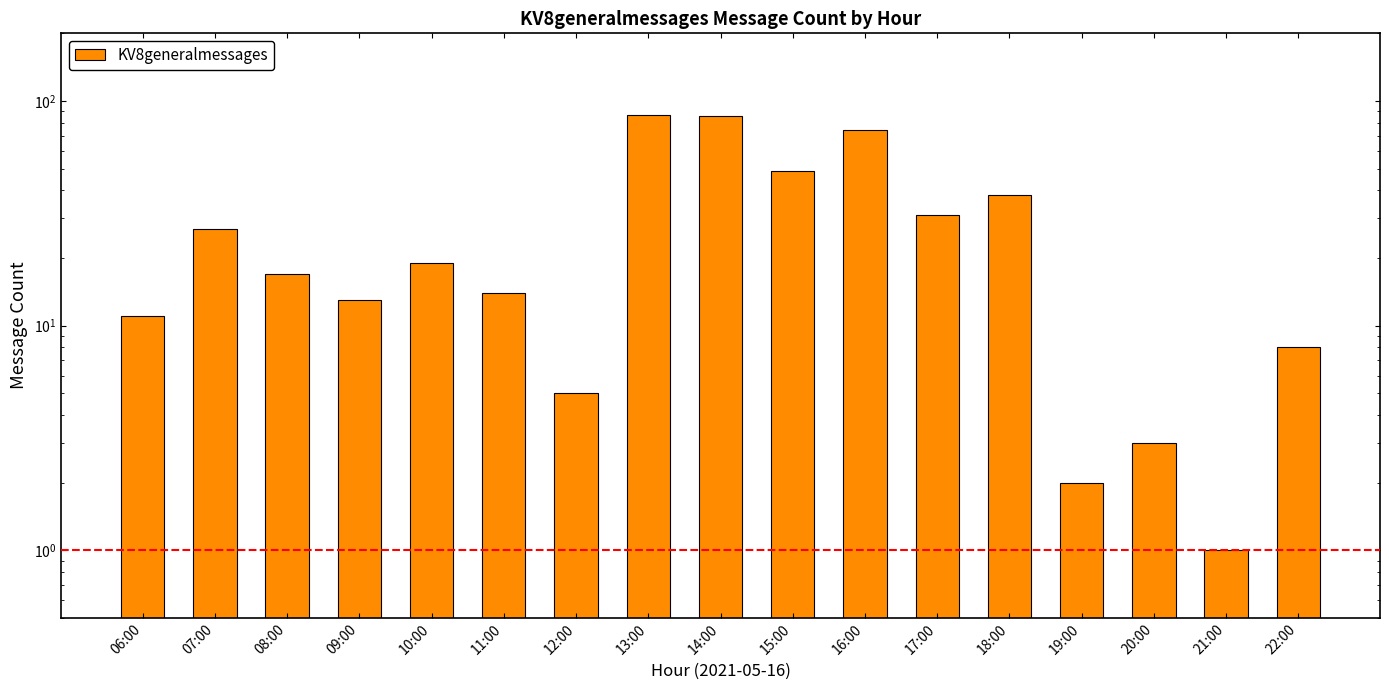

Rank the categories by value from highest to lowest.

13:00, 14:00, 16:00, 15:00, 18:00, 17:00, 07:00, 10:00, 08:00, 11:00, 09:00, 06:00, 22:00, 12:00, 20:00, 19:00, 21:00